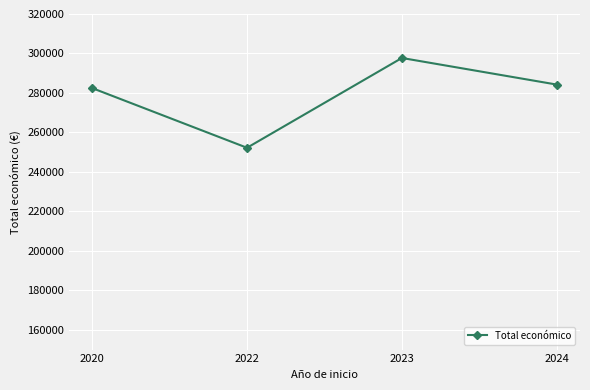

Where is the first local minimum?

2022